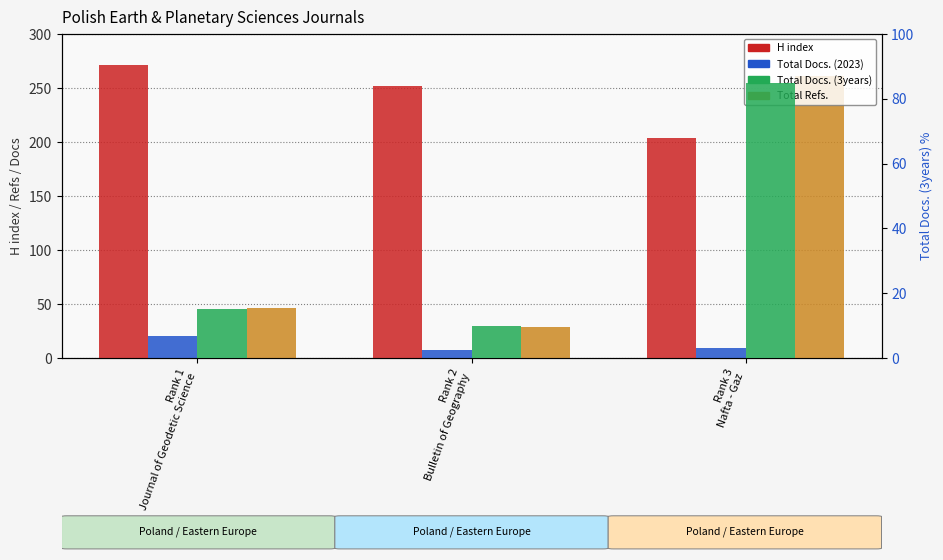

The Total Docs. (2023) series shows 9 at Rank 1
Journal of Geodetic Science. True or false?

False